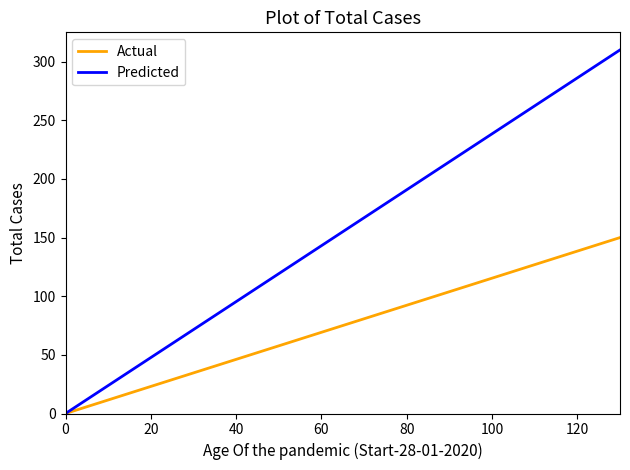

Which series has the largest total across all categories?

Predicted